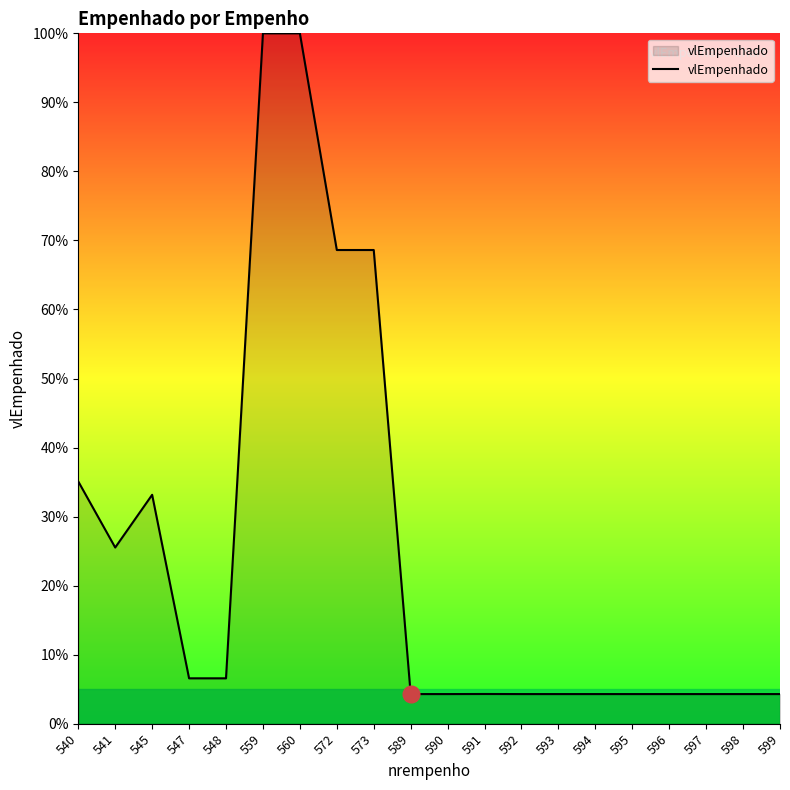

Does the chart display data point markers on the line(s)?

No